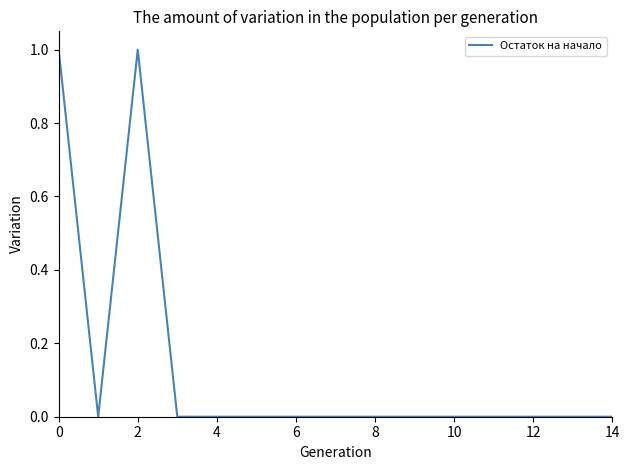

What is the greatest value displayed?

1